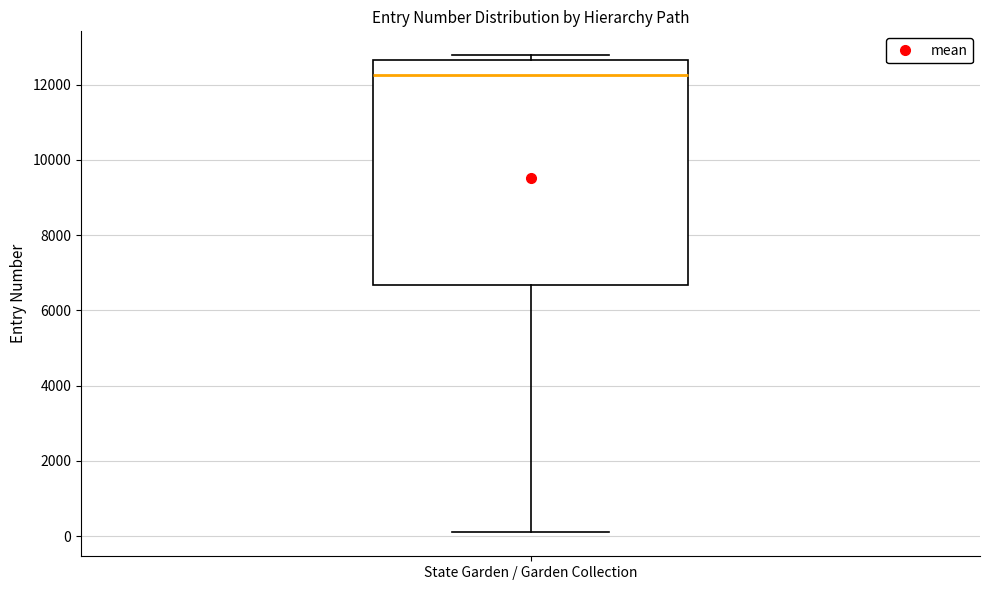

Transcribe this box plot: give where the median line is, the range the box spans, and where the two whiskers end, as read against the y-axis. The values are not printed on the chart, so give them approximately, as read against the axis.

median 12200, box 6600 to 12600, whiskers 0 to 12800